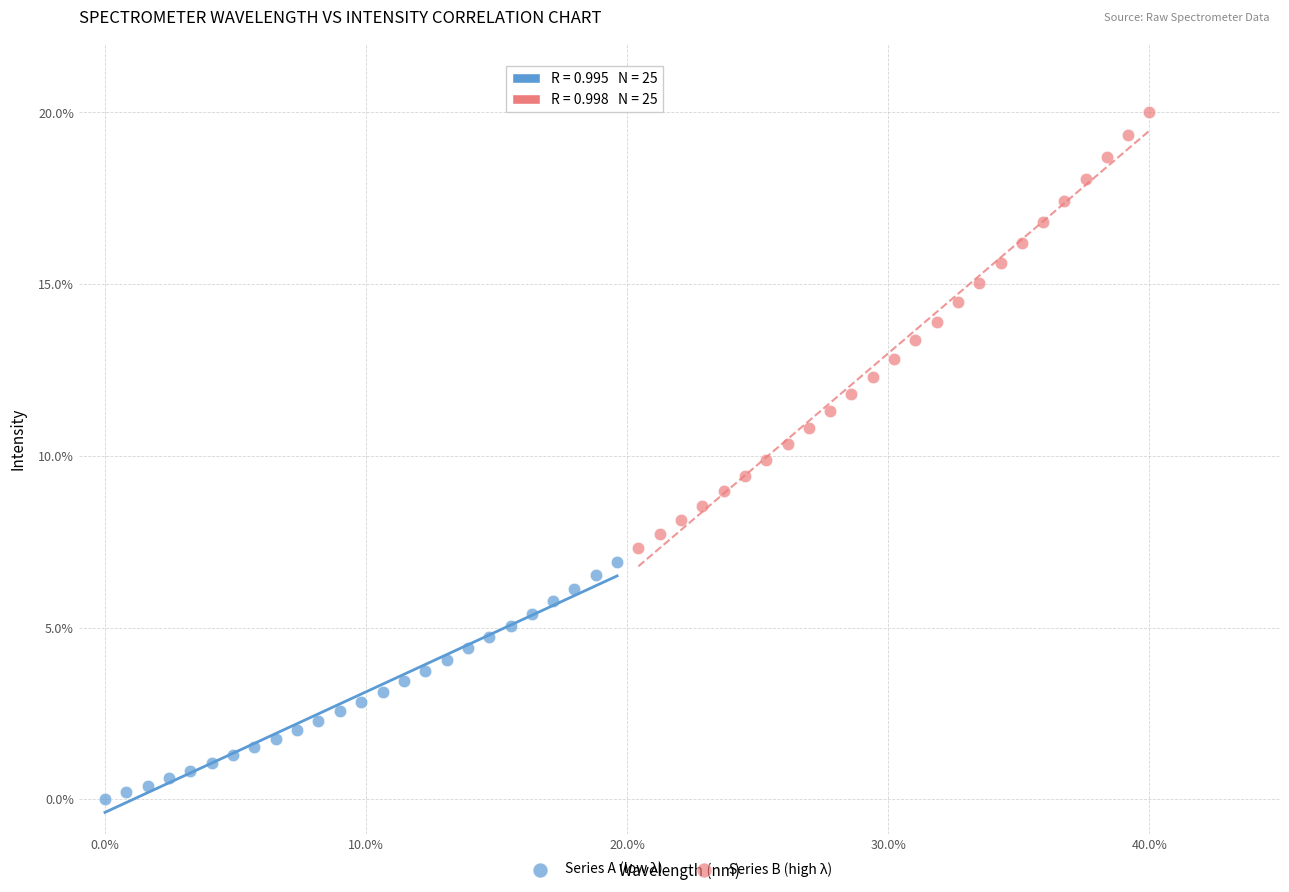

Which series has the widest spread of Y values?

Series B (high λ)